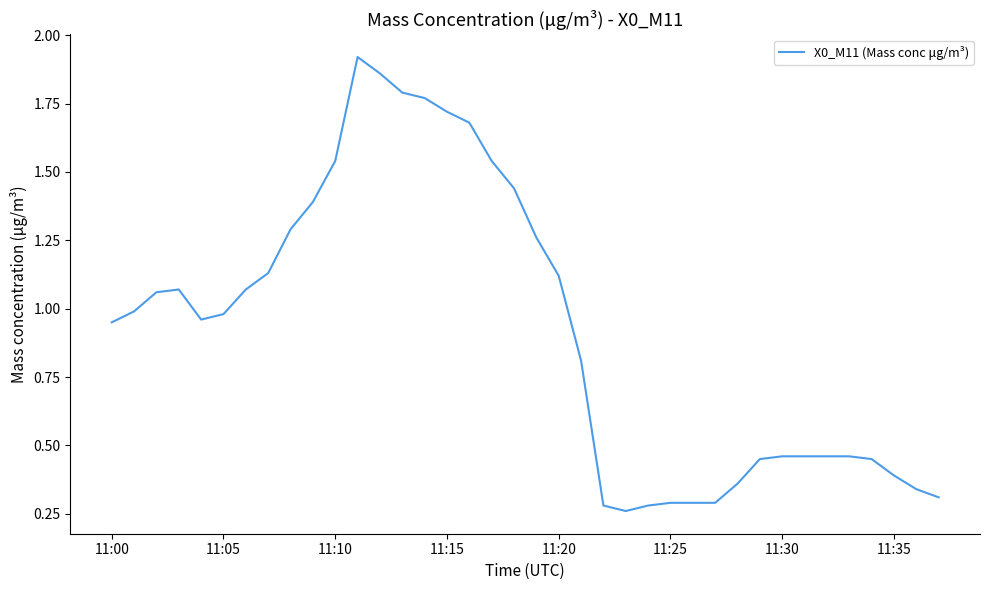

Does the chart have visible grid lines?

No